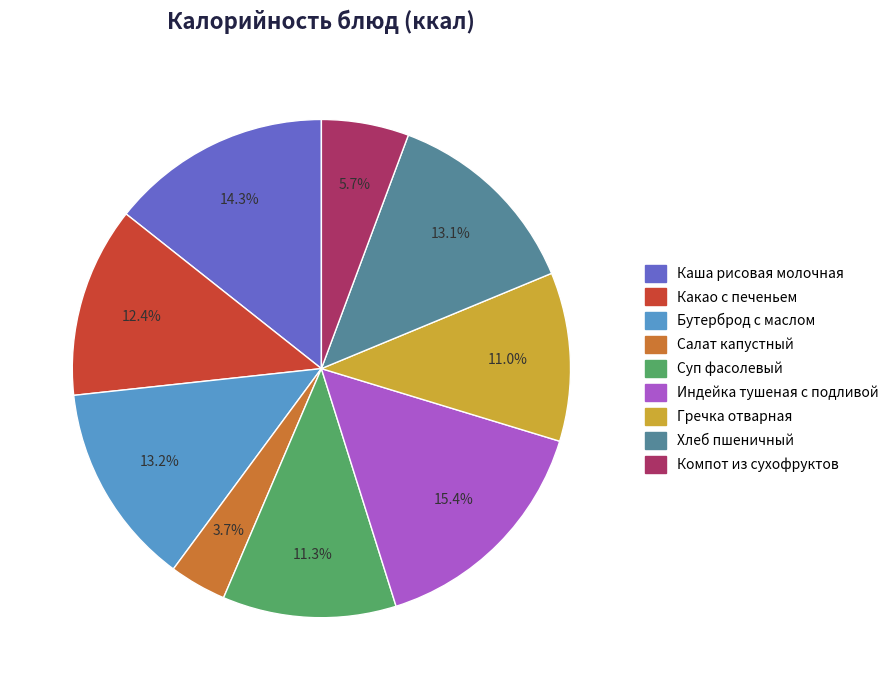

Between Каша рисовая молочная and Салат капустный, which is larger?

Каша рисовая молочная